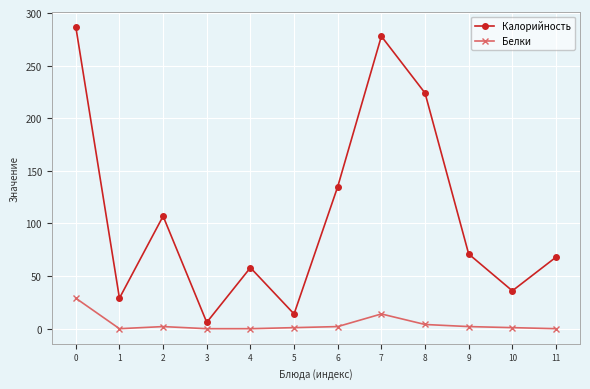

True or false: Белки has more than 0 points higher than both neighbors.

True